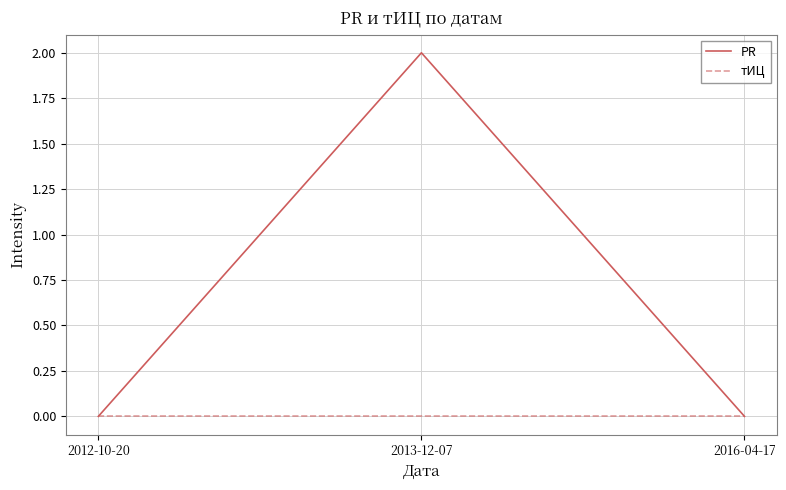

The value of тИЦ at 2016-04-17 is 0. True or false?

True